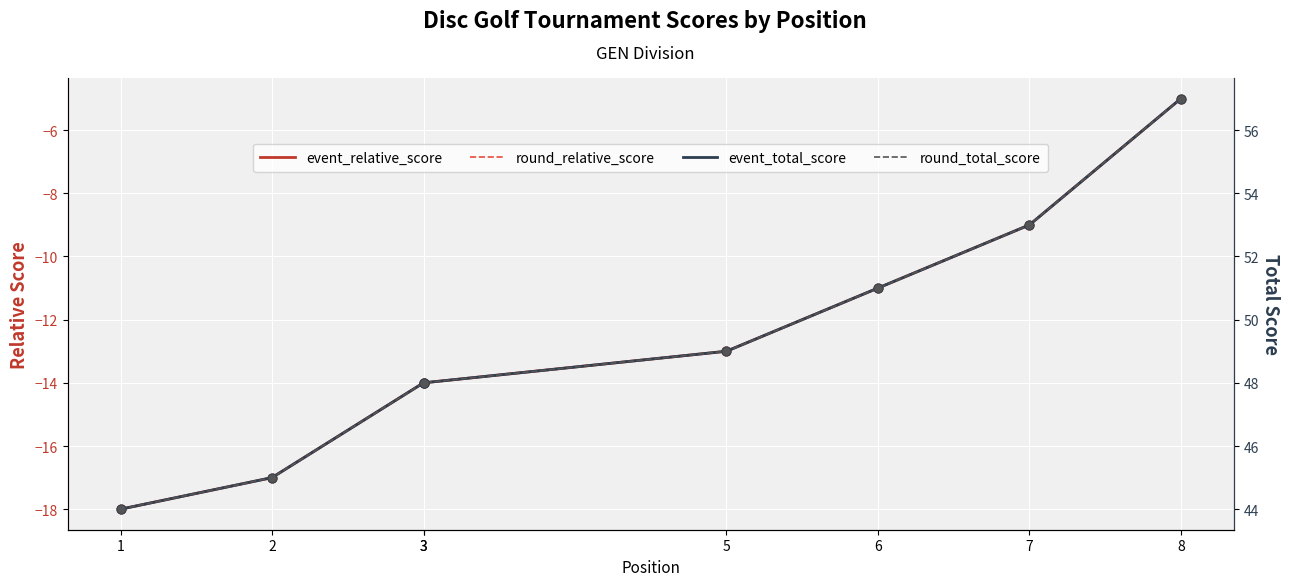

What is the total value across all series at 2?

56